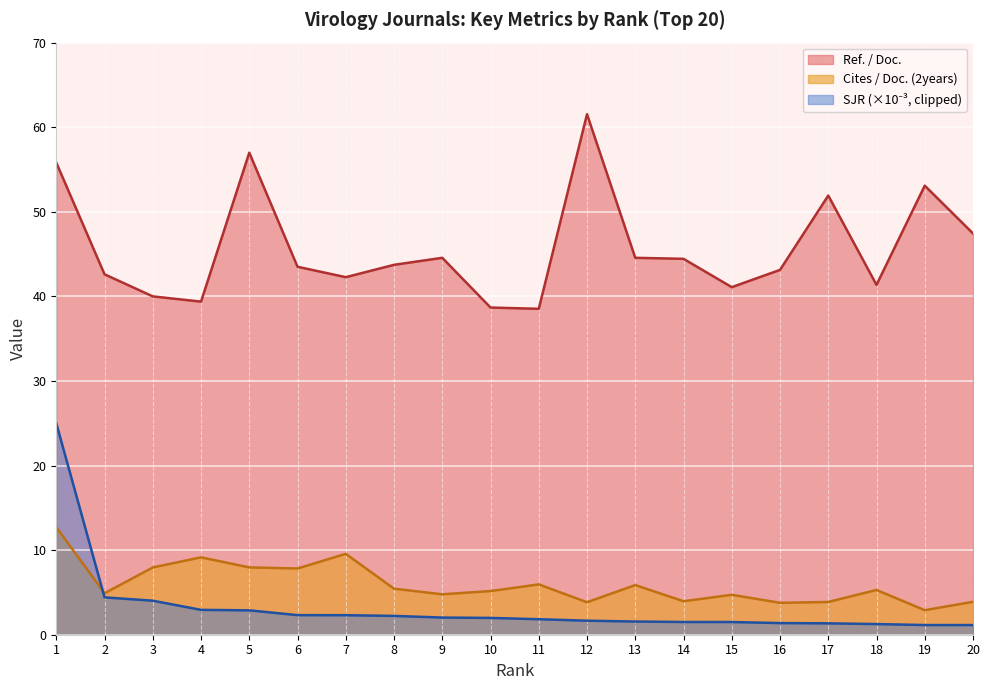

At which category does Cites / Doc. (2years) reach its first local peak?

4